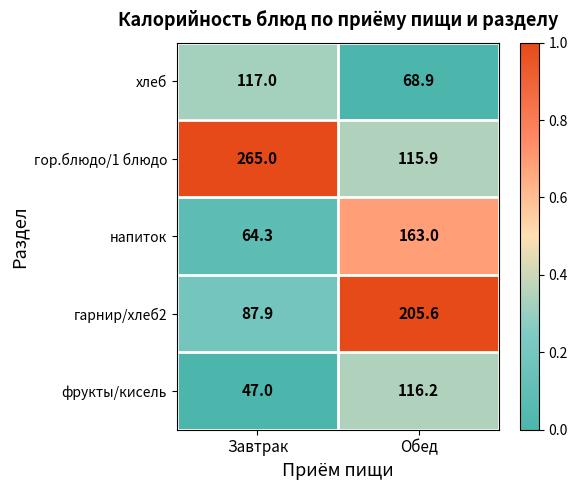

At which category is the sum across all series the highest?

Обед